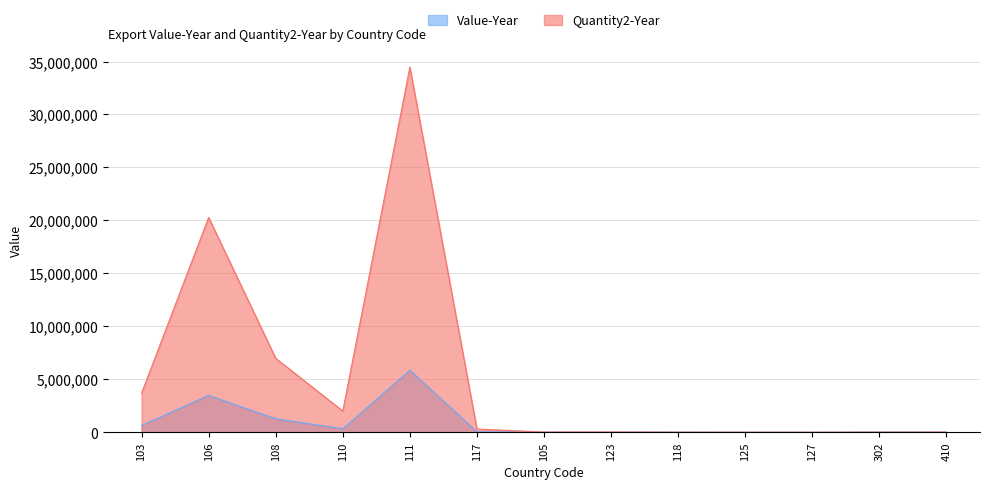

Which series has the largest range (max minus min)?

Quantity2-Year